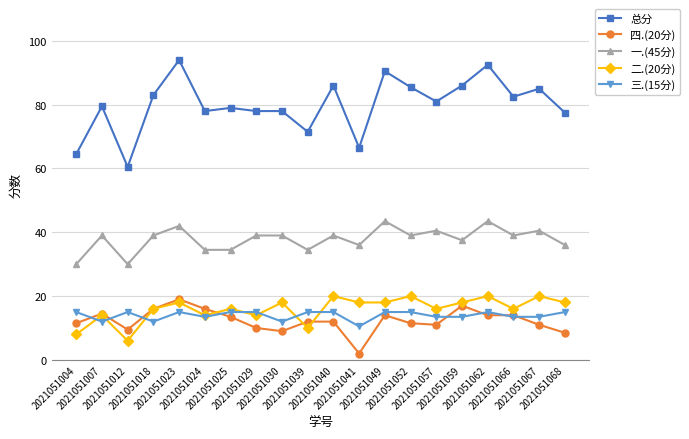

What is the value of the 四.(20分) point at the 7th from the left?

13.5